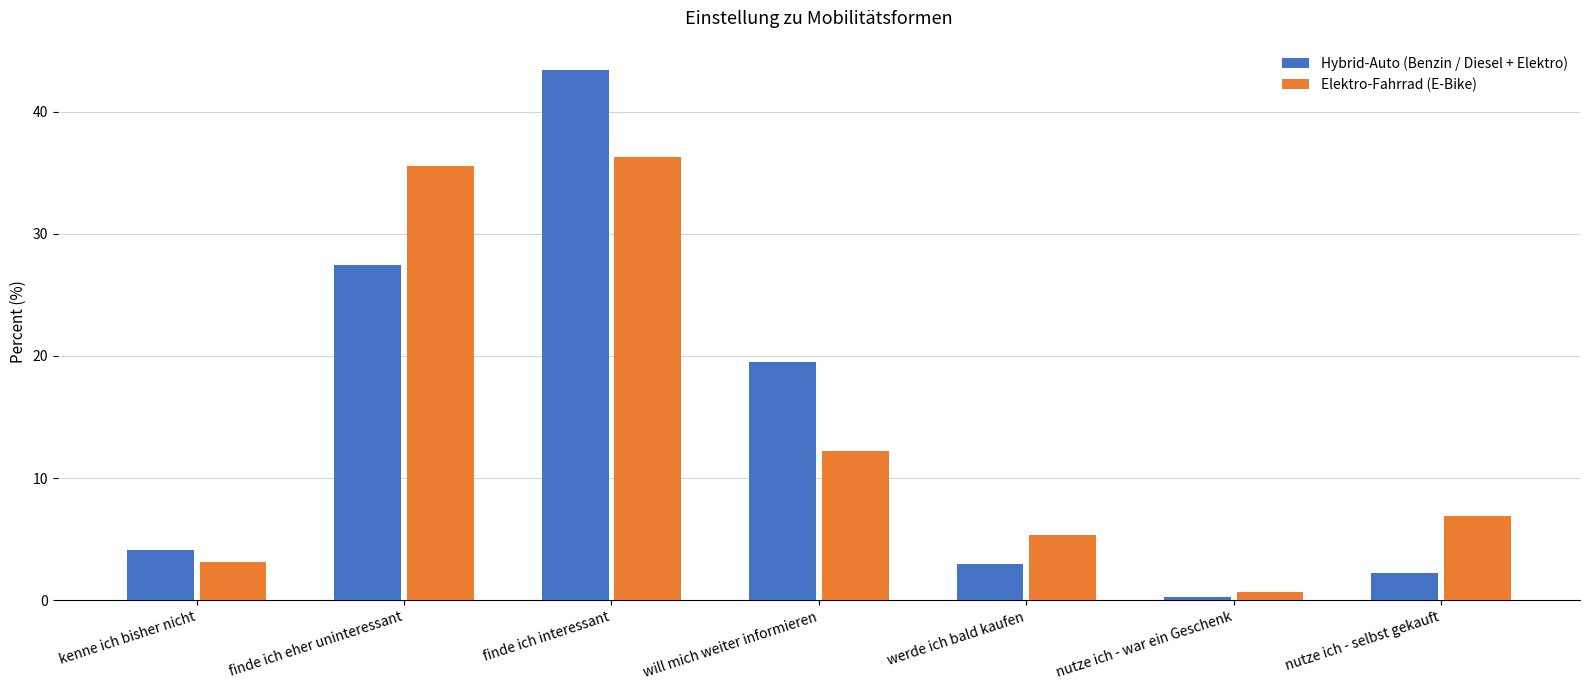

Rank the series at finde ich eher uninteressant from lowest to highest value.

Hybrid-Auto (Benzin / Diesel + Elektro), Elektro-Fahrrad (E-Bike)